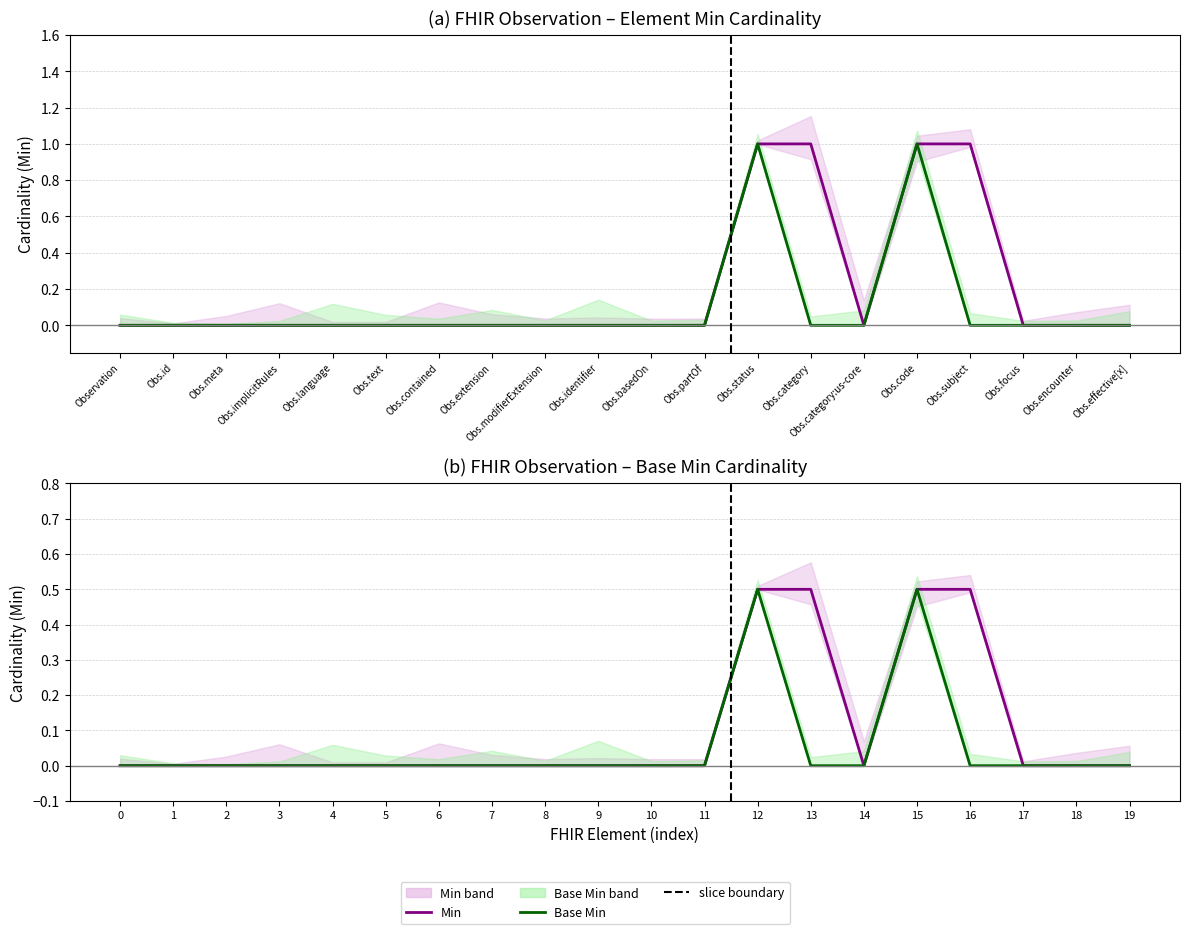

At which category does the chart reach its peak across all series?

Obs.status